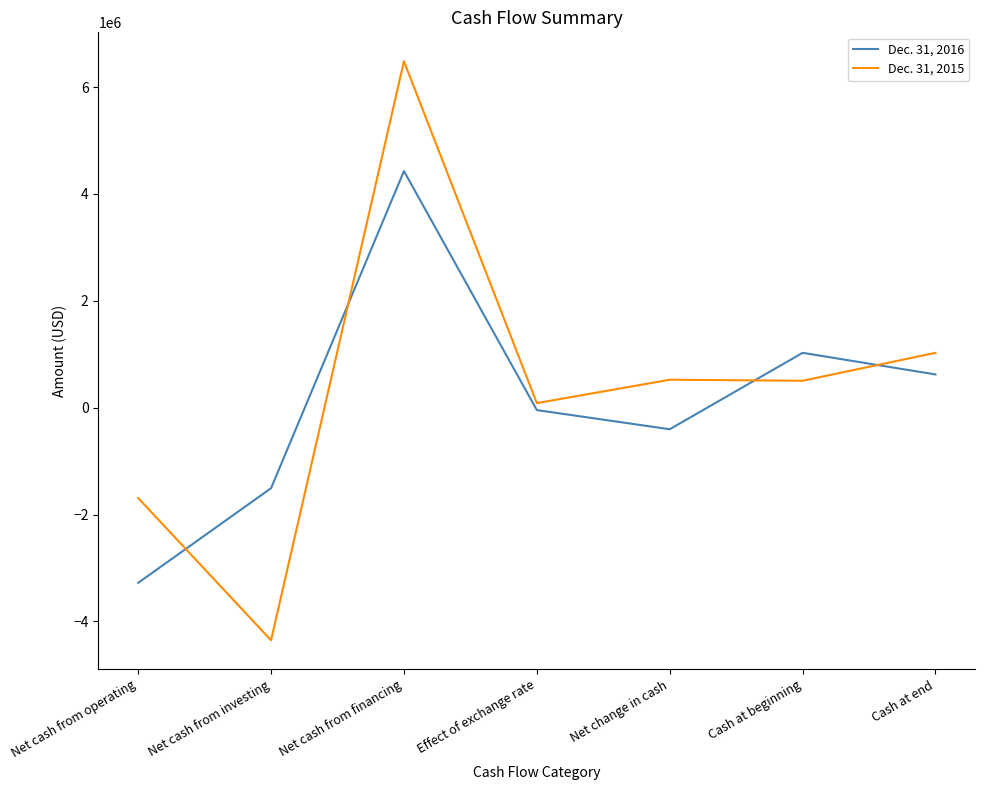

How many lines are shown in the chart?

2